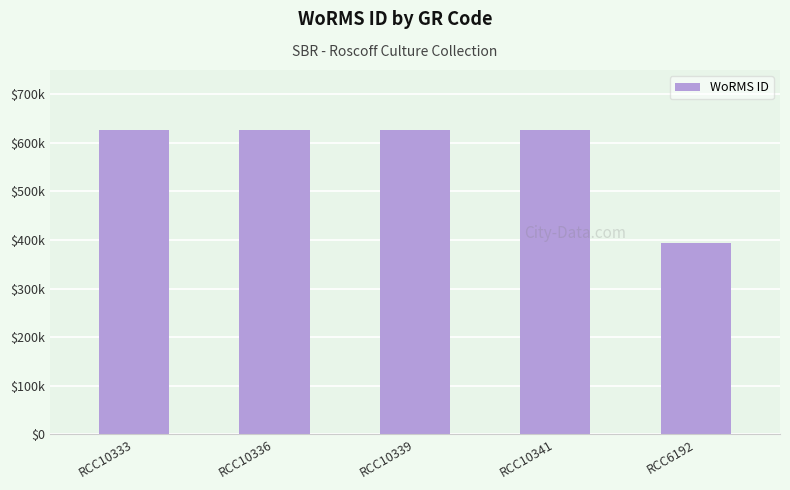

True or false: the data shows 393172 at RCC6192.

True